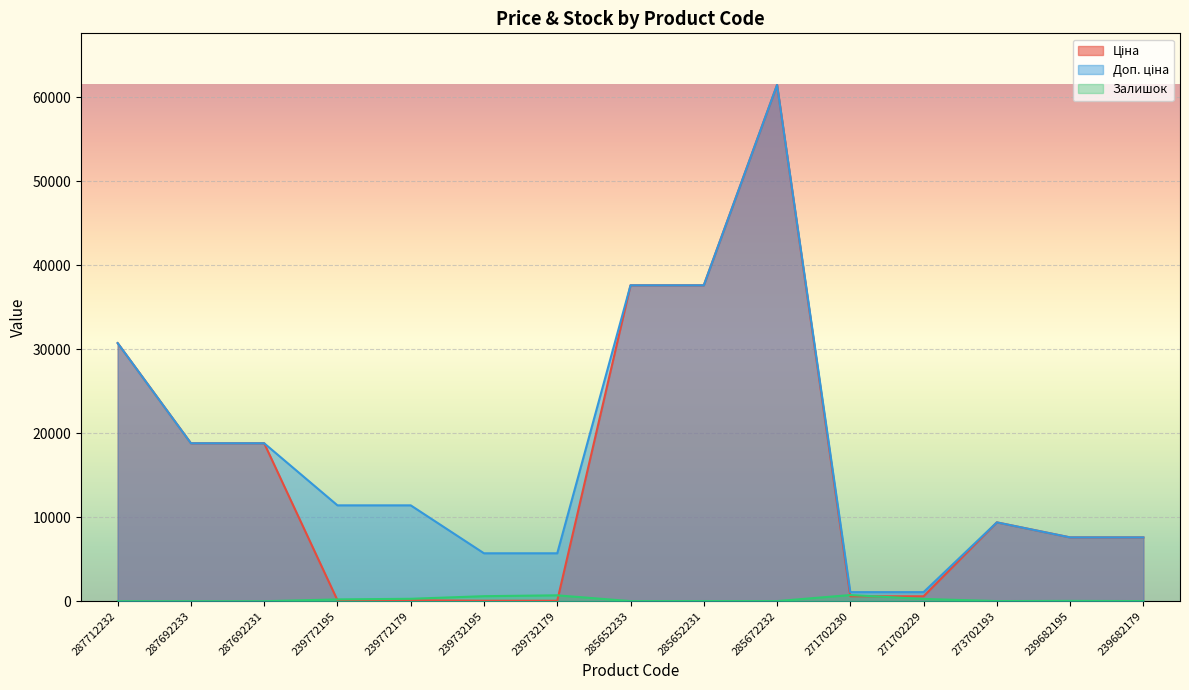

Reading left to right, list all the values displayed in this chart.

Ціна: 30717.1	18796.8	18796.8	114.1	114.1	57.0	57.0	37593.6	37593.6	61434.3	589.9	589.9	9384.0	7596.5	7596.5
Доп. ціна: 30717.1	18796.8	18796.8	11410.0	11410.0	5705.0	5705.0	37593.6	37593.6	61434.3	1081.7	1081.7	9384.0	7596.5	7596.5
Залишок: 0.0	0.0	0.0	218.0	290.0	601.0	702.0	13.0	23.0	16.0	736.0	273.0	18.0	39.0	17.0